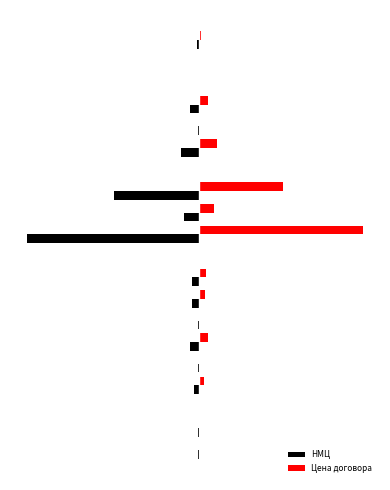

Reading left to right, what are all the values shown in this chart?

НМЦ: -0.0	-0.0	-0.0	-0.0	-0.0	-0.1	-0.0	-0.0	-0.0	-0.0	-1.0	-0.1	-0.5	-0.0	-0.1	-0.0	-0.1	-0.0	-0.0	-0.0
Цена договора: 0.0	0.0	0.0	0.0	0.0	0.1	0.0	0.0	0.0	0.0	1.0	0.1	0.5	0.0	0.1	0.0	0.0	0.0	0.0	0.0